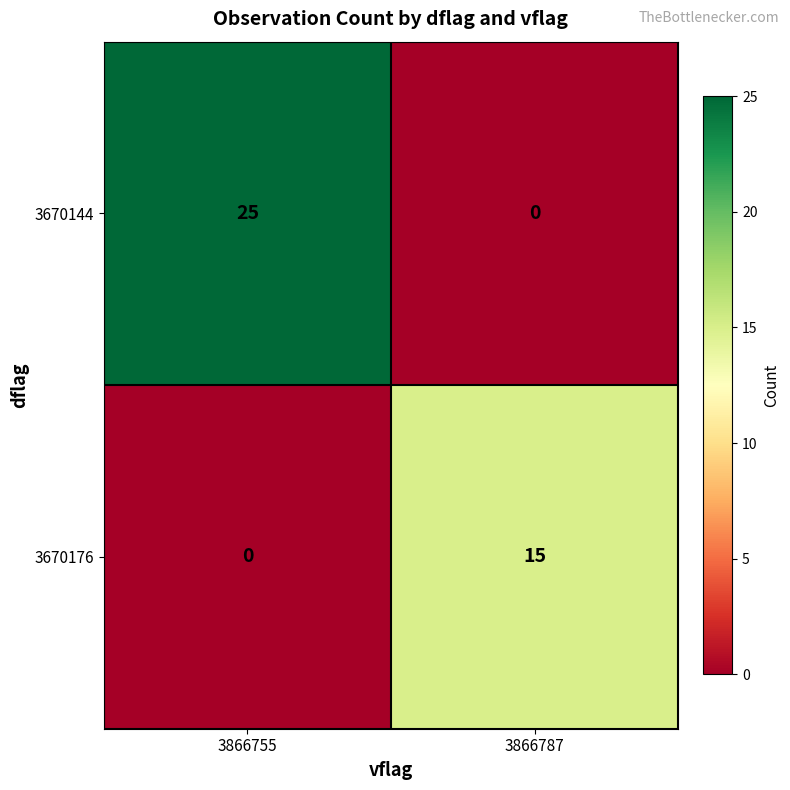

True or false: 3670176 has a value of 0 at 3866755.

True